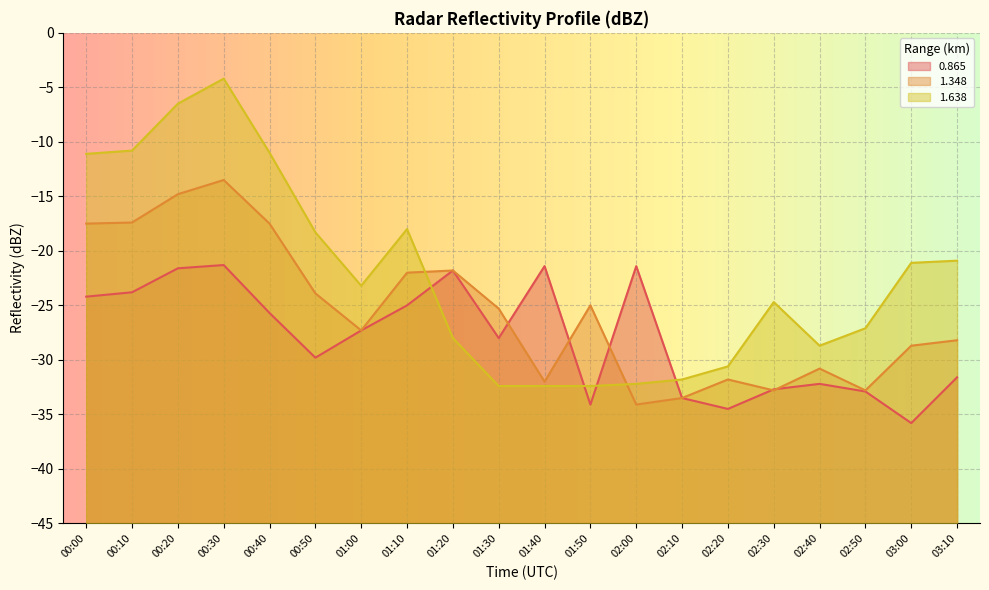

What are all the series names shown in the legend?

0.865, 1.348, 1.638